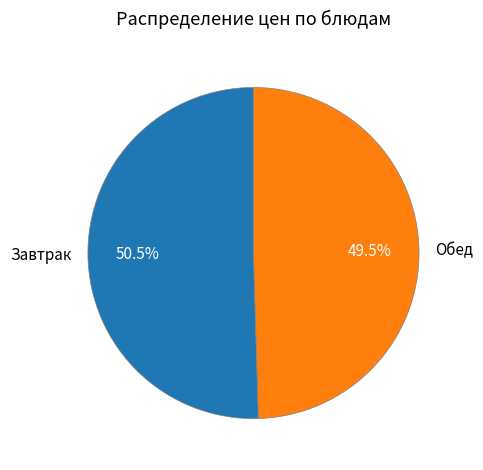

To the nearest percent, what is the average slice percentage?

50%